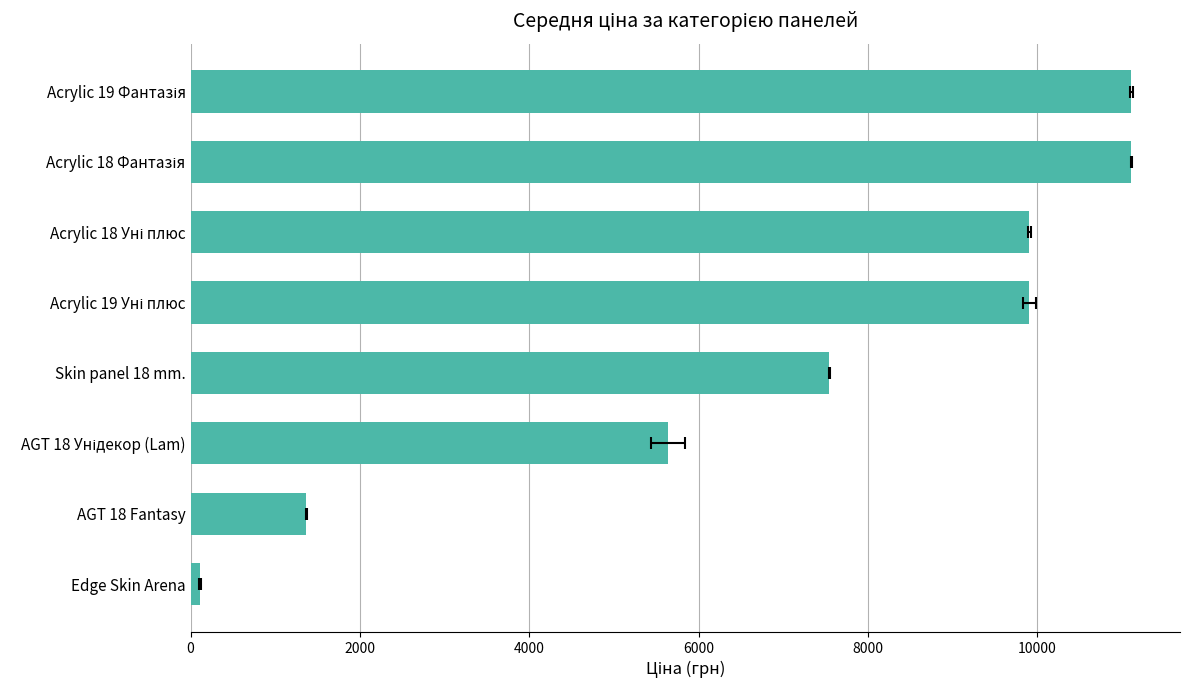

How many values exceed 9908?

4